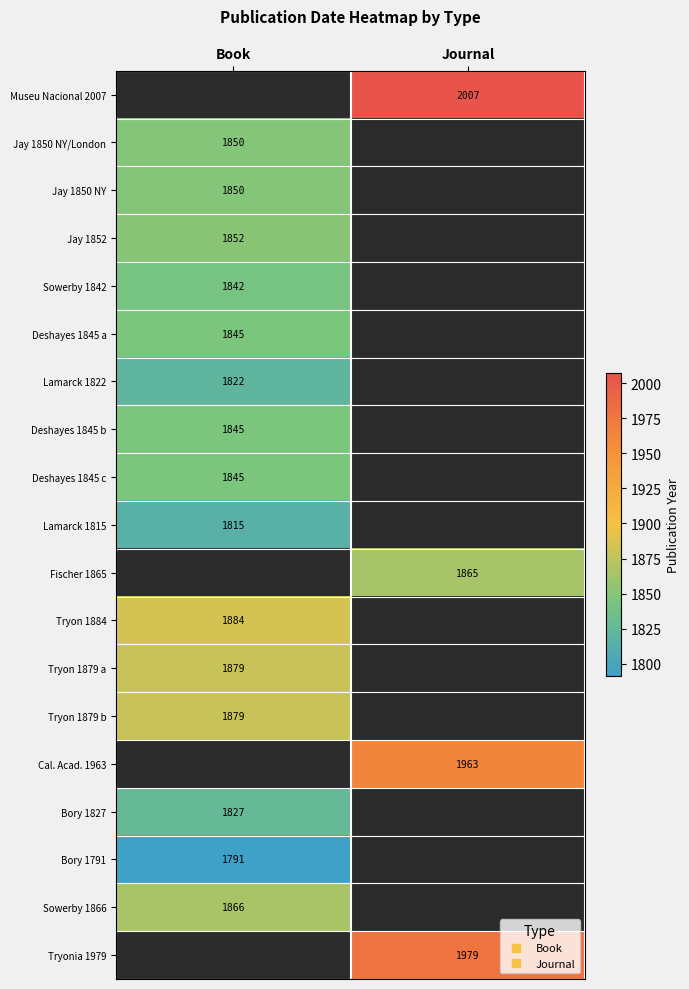

How many positive values does the Fischer 1865 series have?

1